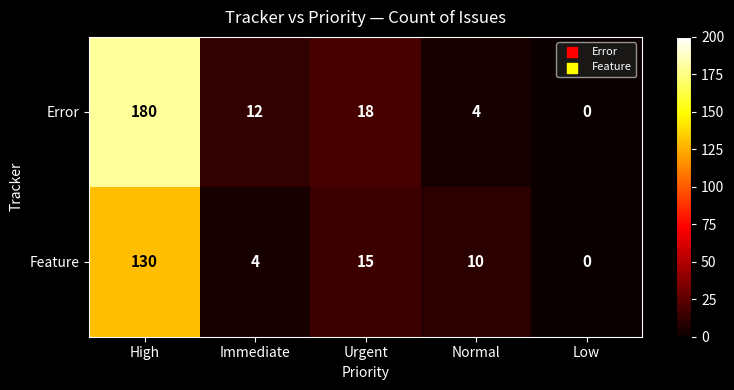

Reading left to right, list all the values displayed in this chart.

Error: 180	12	18	4	0
Feature: 130	4	15	10	0